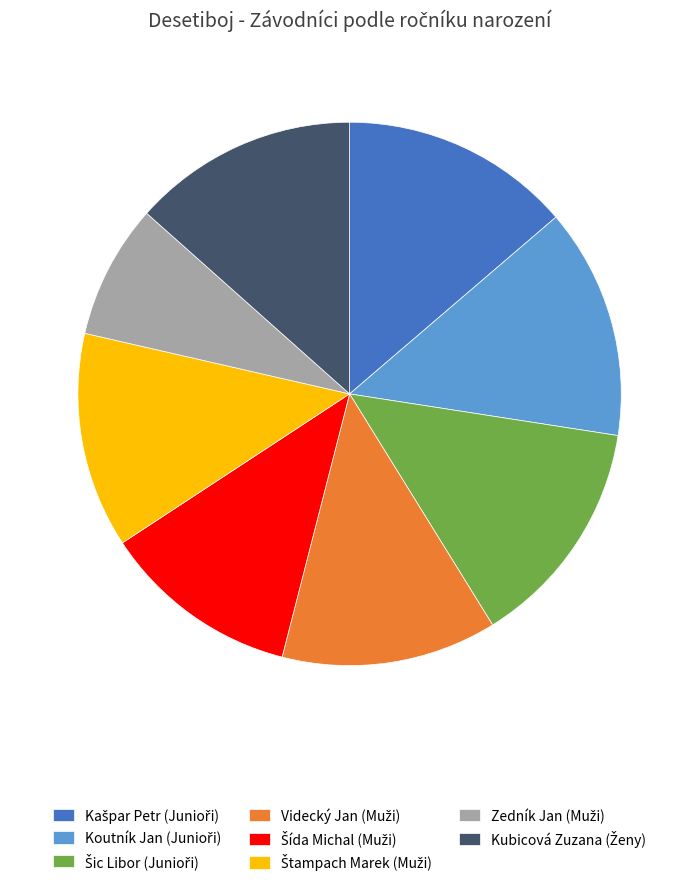

Is there any slice that represents more than half of the pie?

No